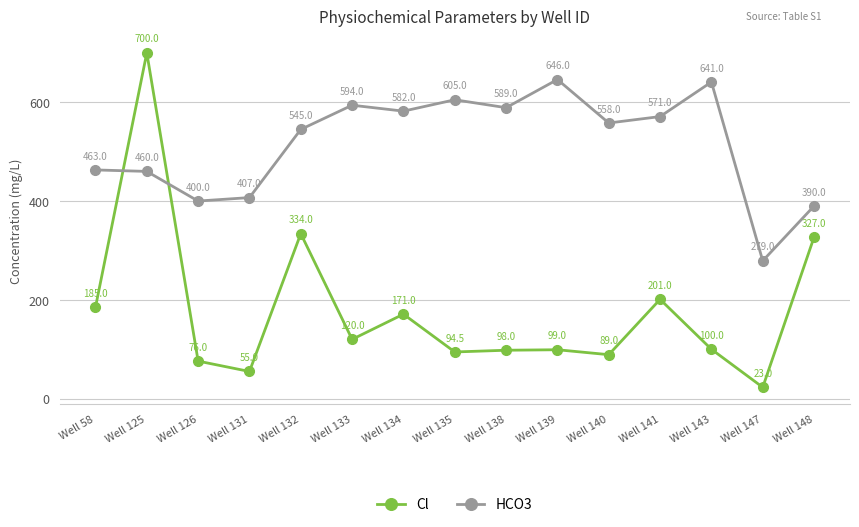

Does the chart have visible grid lines?

Yes